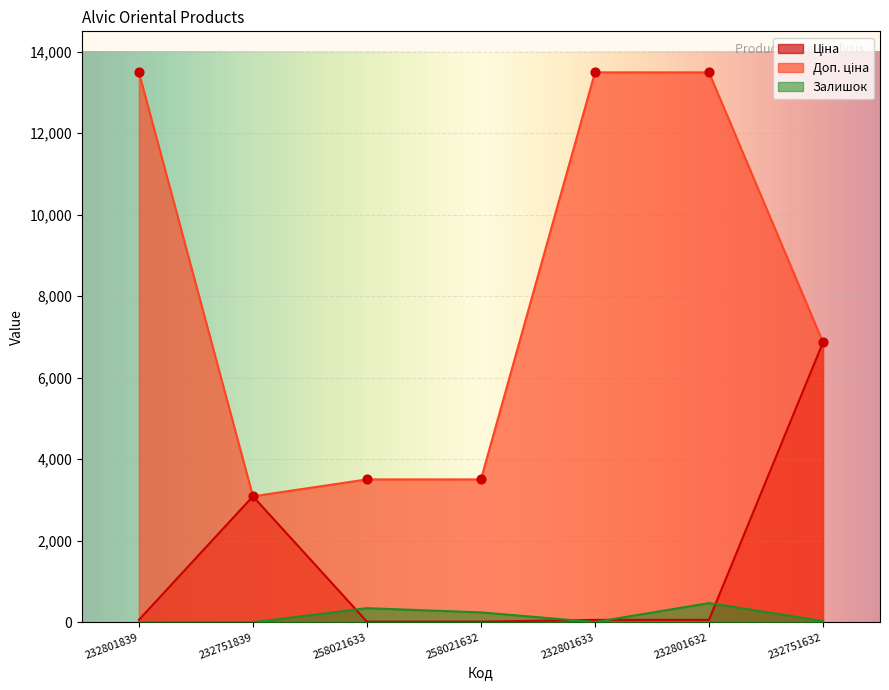

Which series reaches the maximum Y coordinate?

Доп. ціна